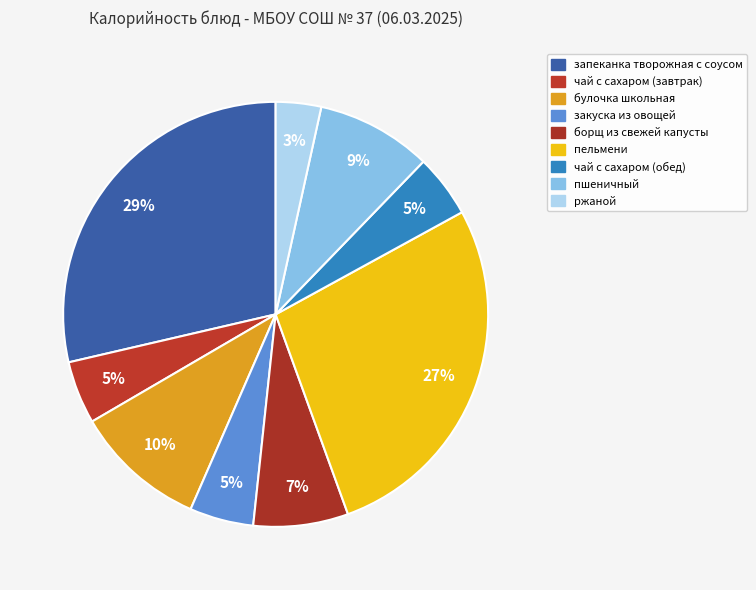

Count the number of slices in the pie.

9